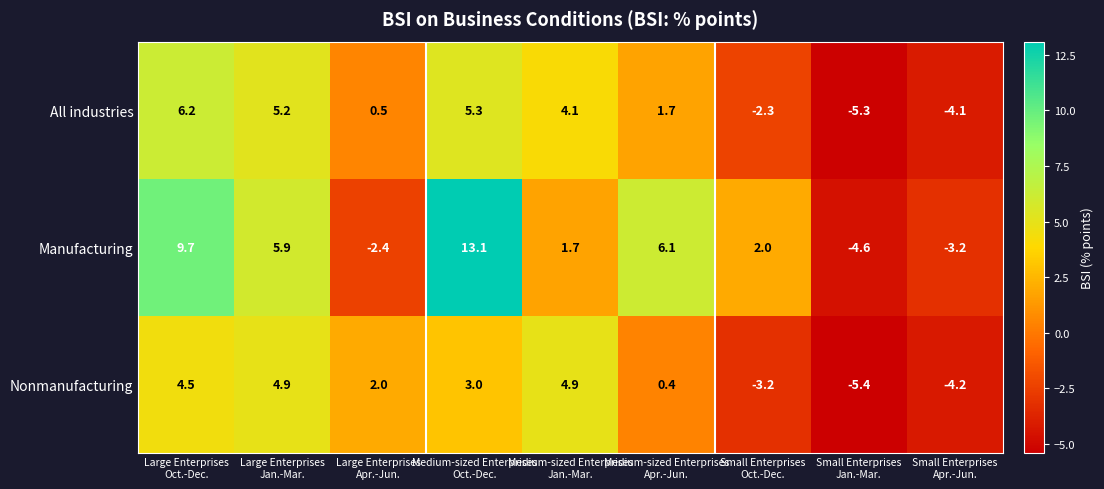

Rank the series by their maximum value, from highest to lowest.

Manufacturing, All industries, Nonmanufacturing